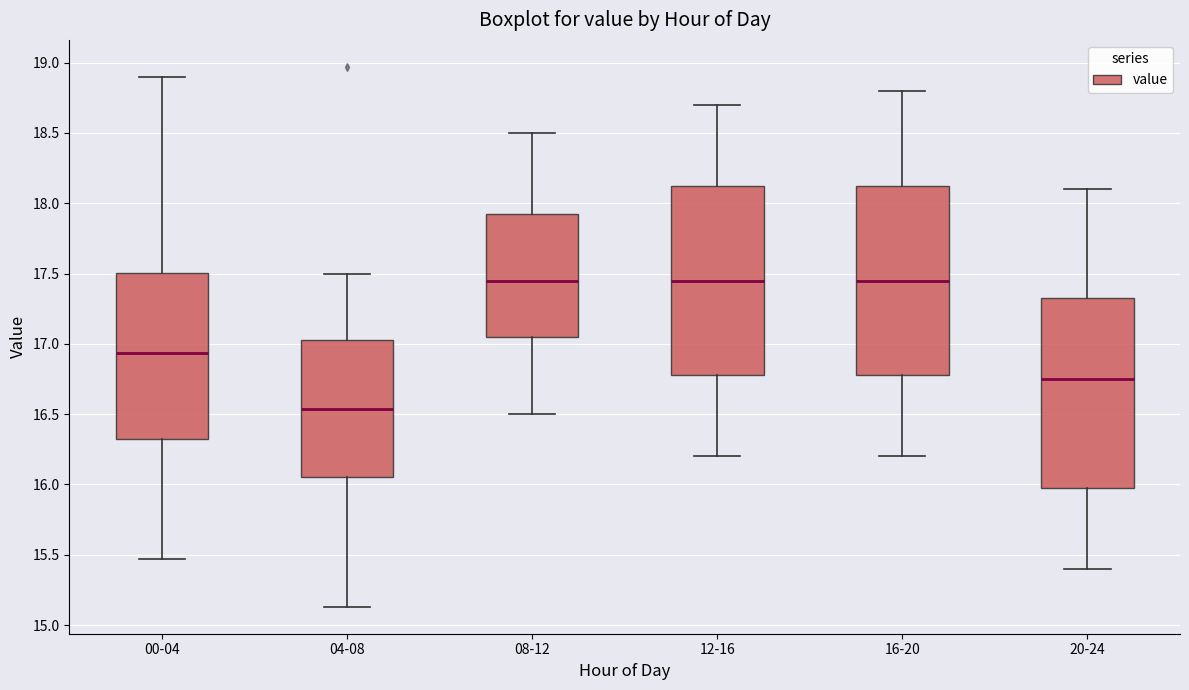

Reading left to right, read every box against the y-axis: the position of its median line, the range the box covers, and the ends of its whiskers. The values are not printed on the chart, so give them approximately, as read against the axis.

00-04: median 16.95, box 16.30 to 17.50, whiskers 15.45 to 18.90
04-08: median 16.55, box 16.05 to 17.05, whiskers 15.15 to 17.50
08-12: median 17.45, box 17.05 to 17.95, whiskers 16.50 to 18.50
12-16: median 17.45, box 16.80 to 18.15, whiskers 16.20 to 18.70
16-20: median 17.45, box 16.80 to 18.15, whiskers 16.20 to 18.80
20-24: median 16.75, box 16.00 to 17.35, whiskers 15.40 to 18.10